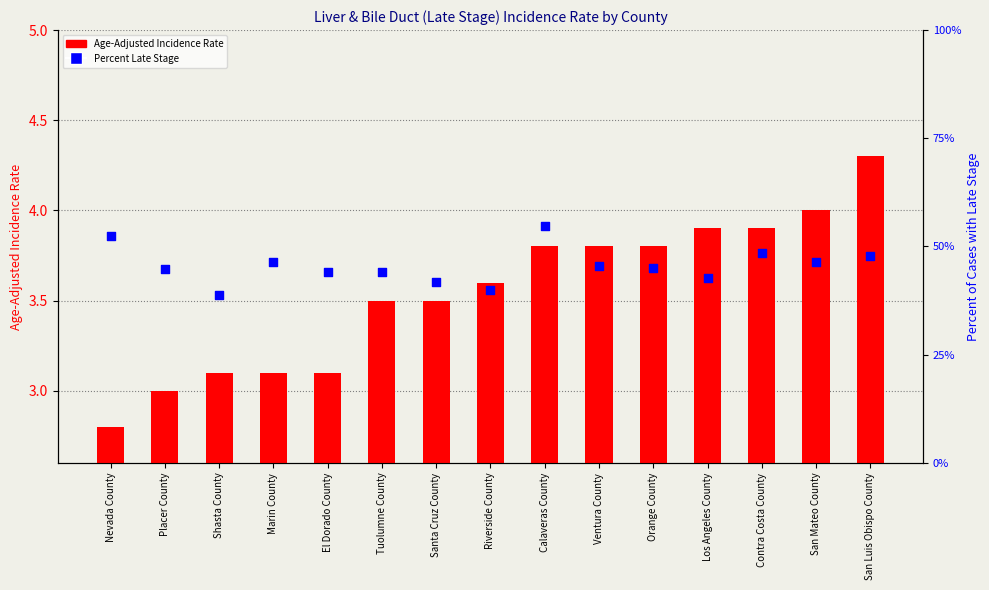

Which series contains the highest Y value?

Percent of Cases with Late Stage